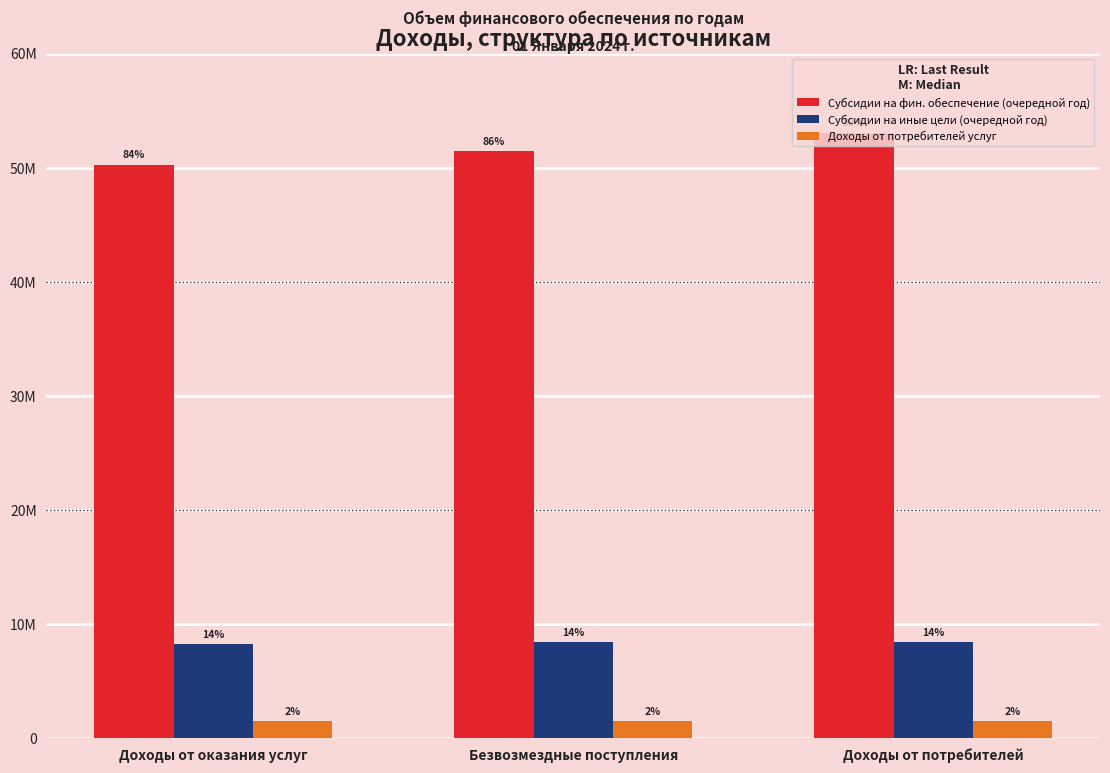

What are all the series names shown in the legend?

Субсидии на фин. обеспечение (очередной год), Субсидии на иные цели (очередной год), Доходы от потребителей услуг